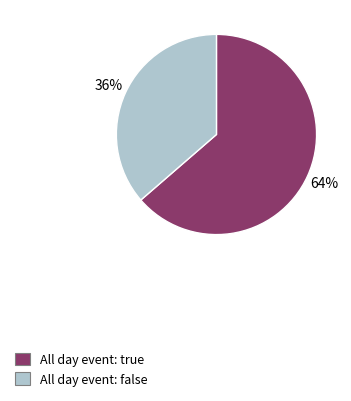

Rank the categories by value from highest to lowest.

All day event: true, All day event: false